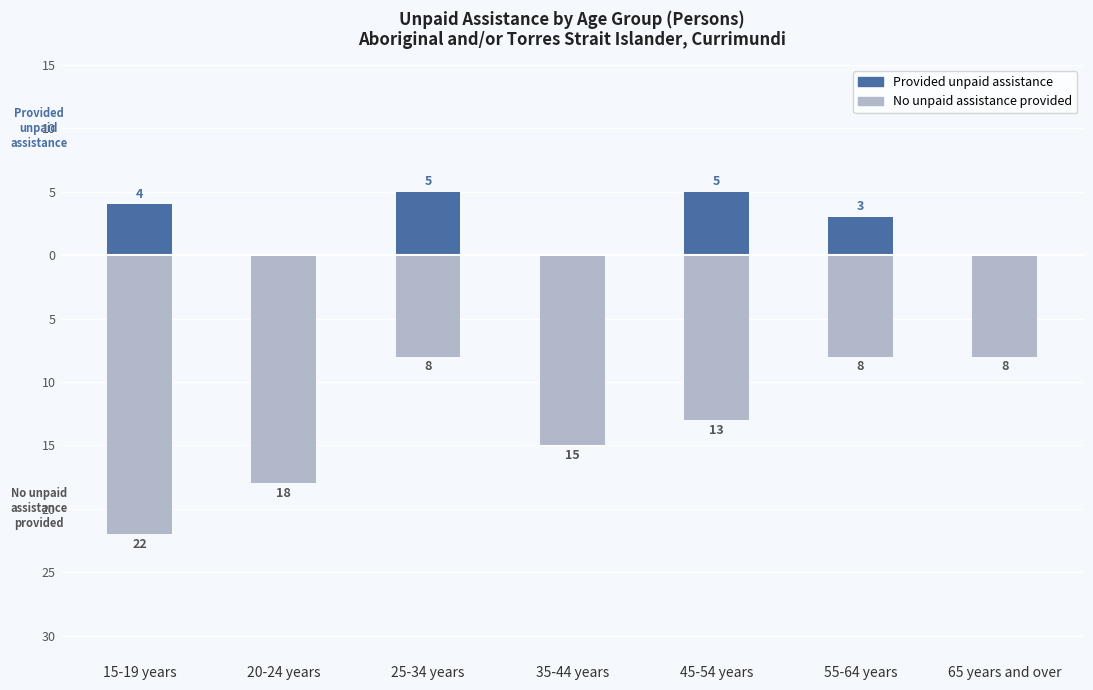

At which label does No unpaid assistance provided first exceed -13?

25-34 years